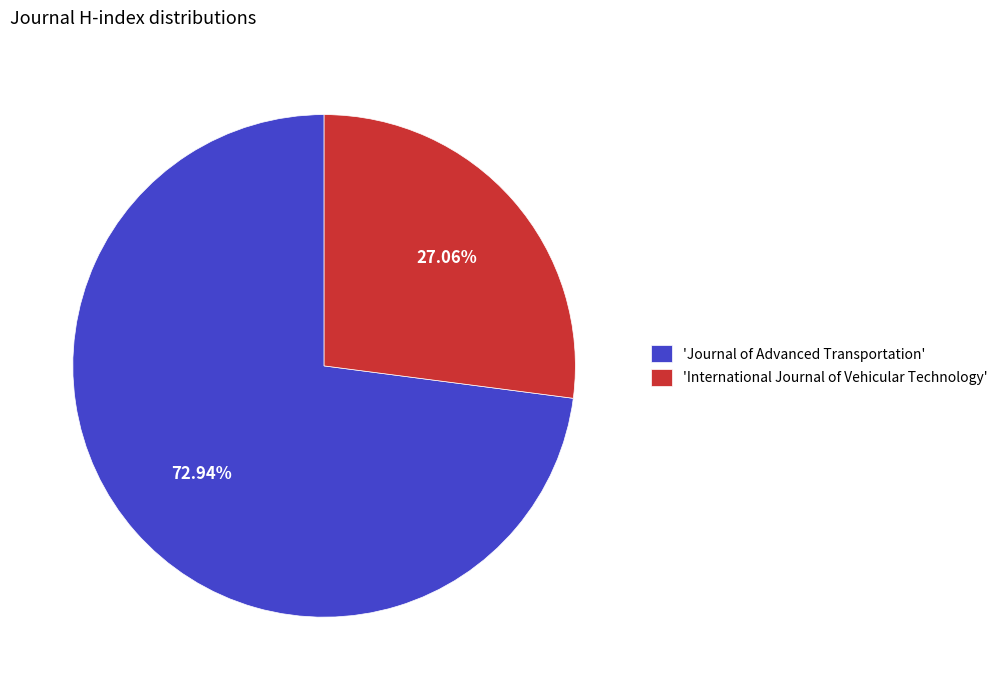

Which category has the smallest portion of the pie?

'International Journal of Vehicular Technology'